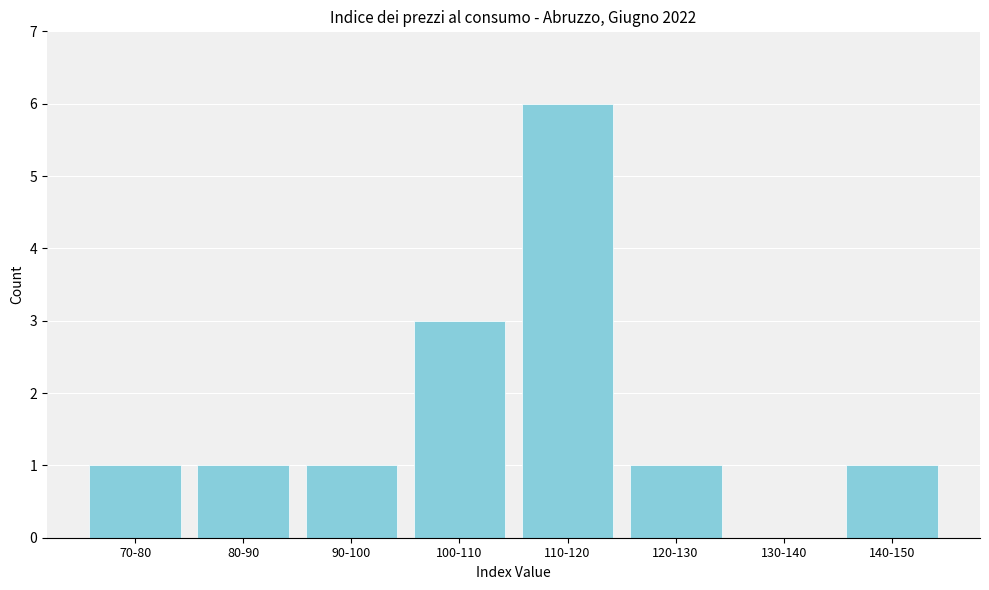

Reading left to right, transcribe all the data shown in this chart.

70-80=1	80-90=1	90-100=1	100-110=3	110-120=6	120-130=1	130-140=0	140-150=1